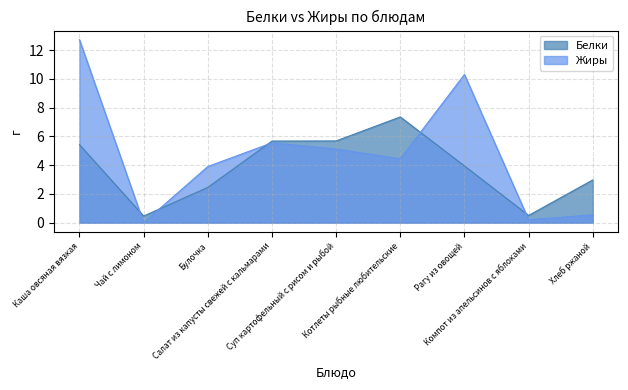

List the series in order of their overall mean, highest first.

Жиры, Белки